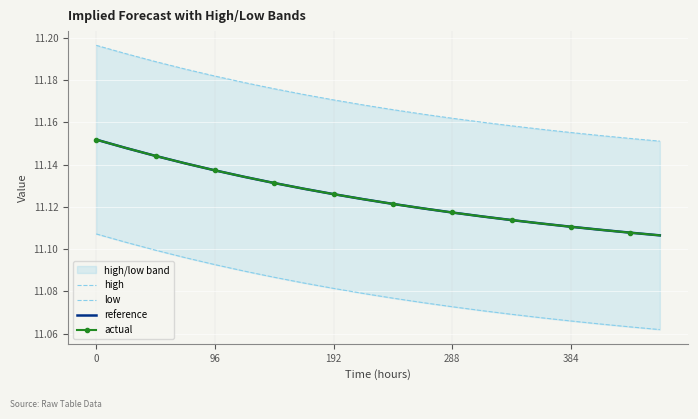

True or false: actual and reference intersect in this chart.

True